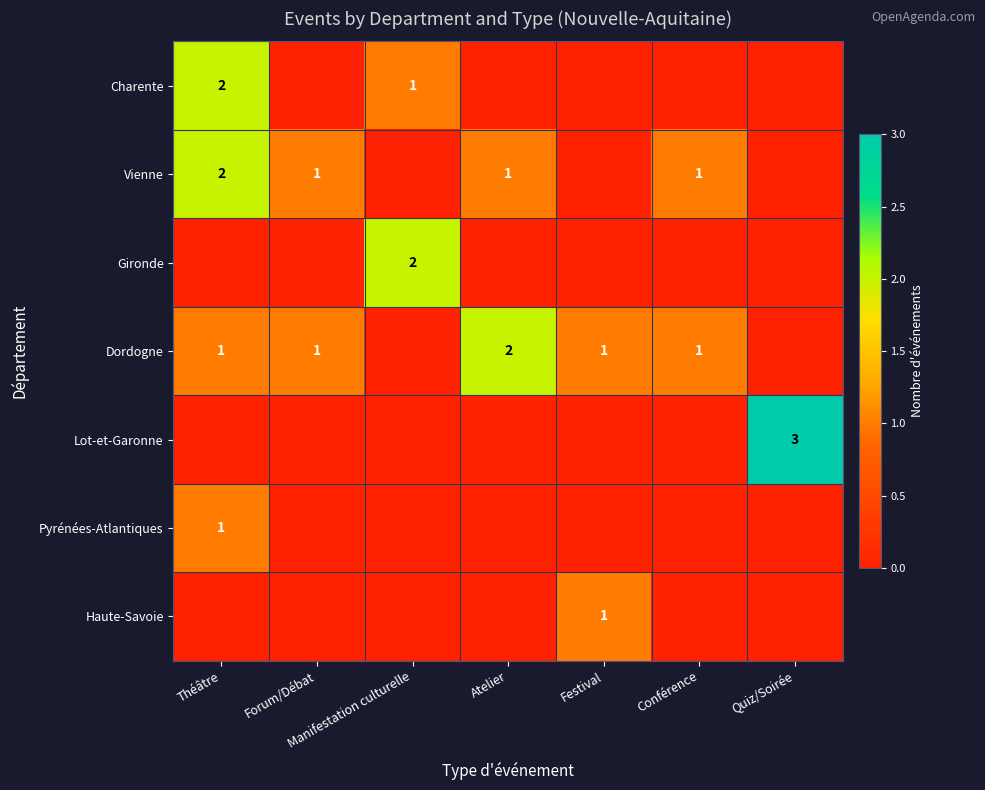

The value of Gironde at Manifestation culturelle is 3. True or false?

False